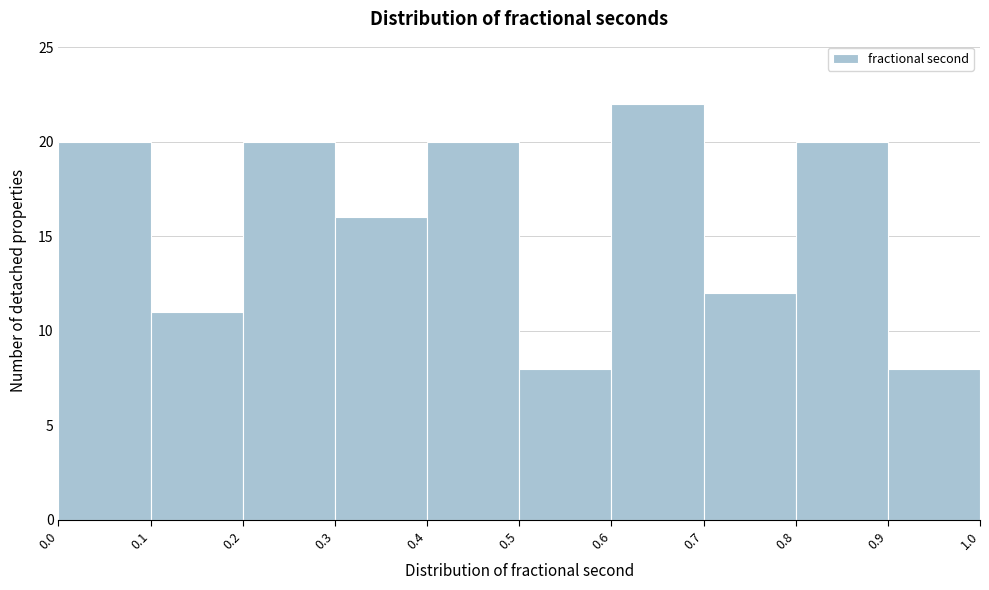

Reading left to right, list every bar in this chart as the range it spans on the x-axis followed by its height. The values are not printed on the chart, so give them approximately, as read against the axis.

0.0 to 0.1: 20
0.1 to 0.2: 11
0.2 to 0.3: 20
0.3 to 0.4: 16
0.4 to 0.5: 20
0.5 to 0.6: 8
0.6 to 0.7: 22
0.7 to 0.8: 12
0.8 to 0.9: 20
0.9 to 1.0: 8